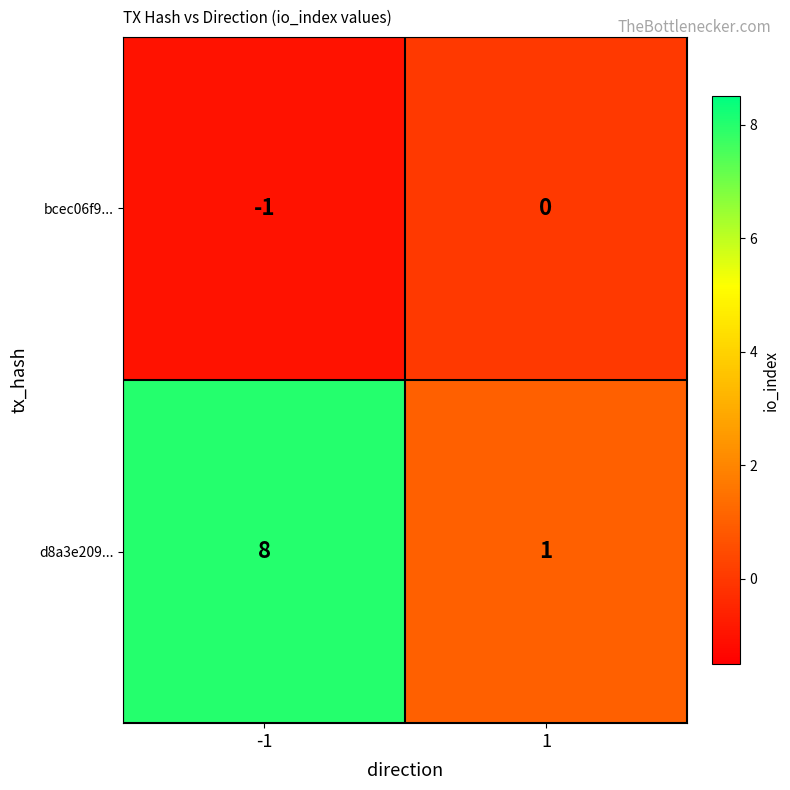

Rank the series by their maximum value, from highest to lowest.

d8a3e209..., bcec06f9...